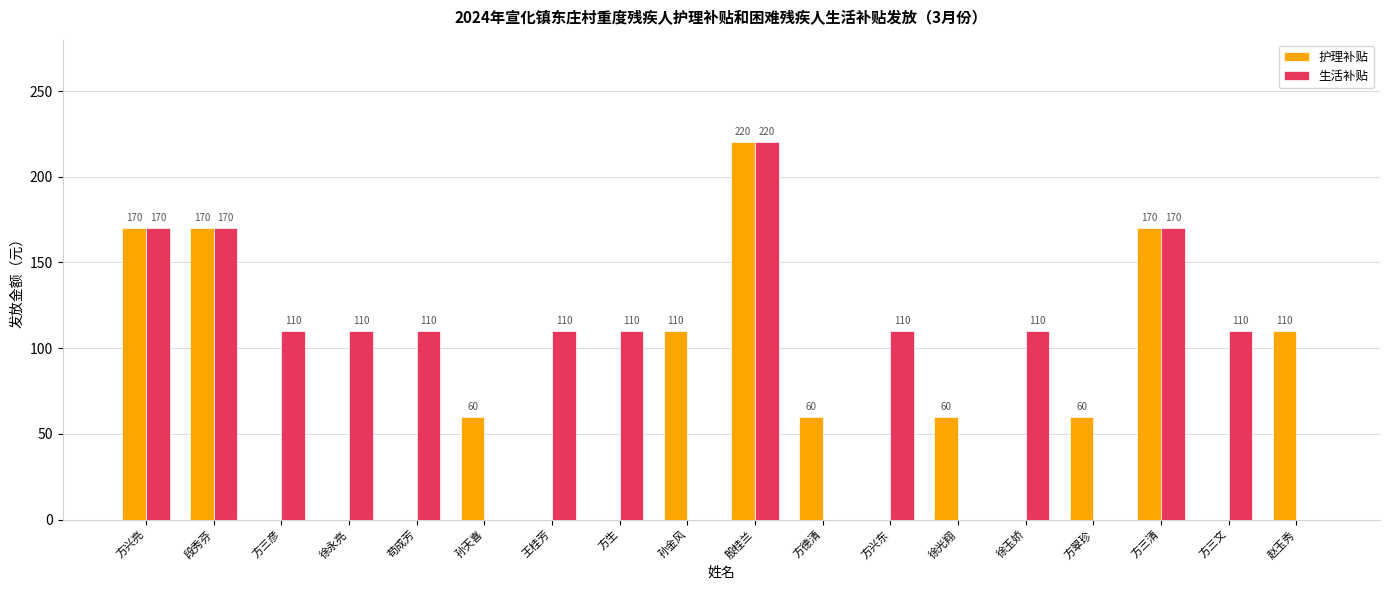

Between 方翠珍 and 方三文, which series saw the biggest shift?

生活补贴